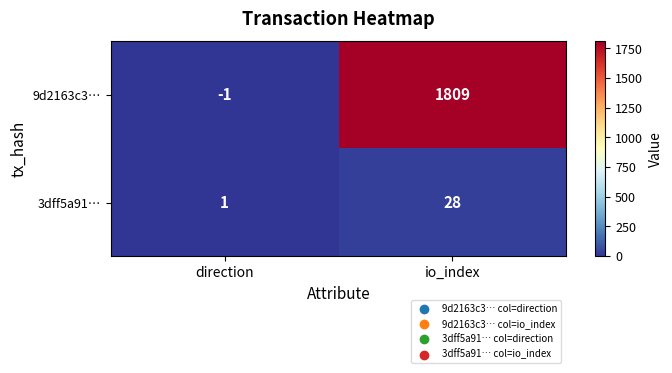

What is the approximate value of 3dff5a91… at io_index, to the nearest 10?

30